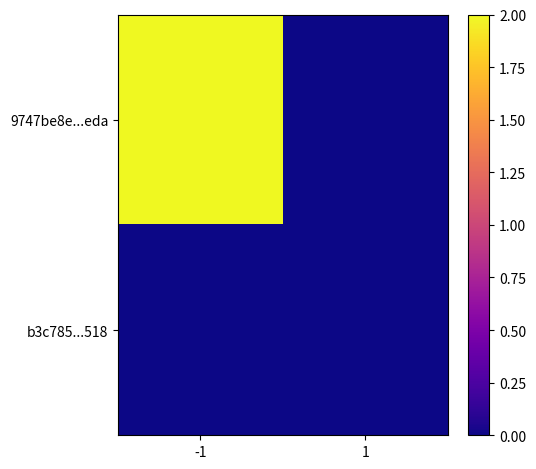

Which series changed the most between -1 and 1?

9747be8e...eda